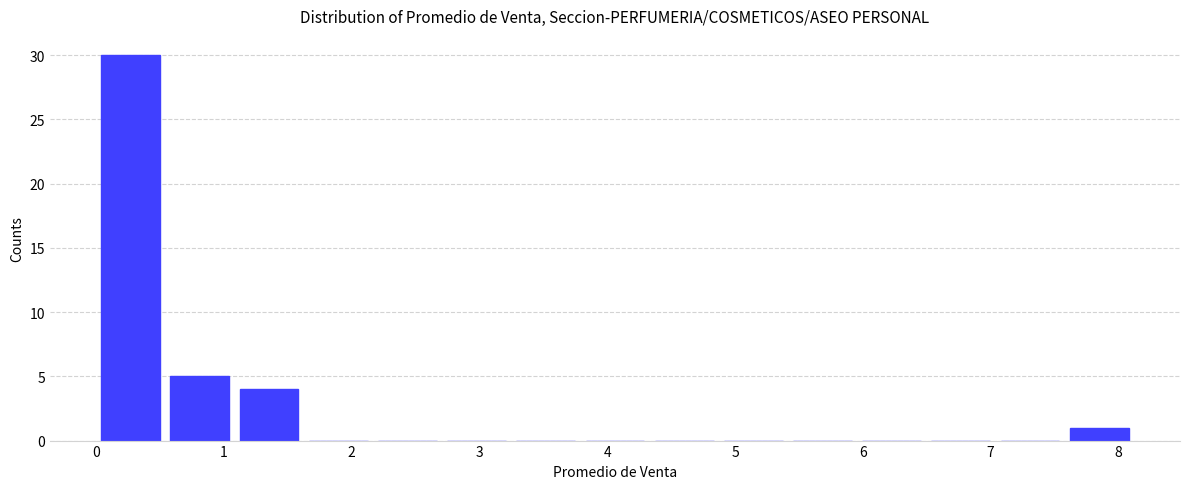

Which range on the x-axis has the tallest bar?

0.0 to 0.5